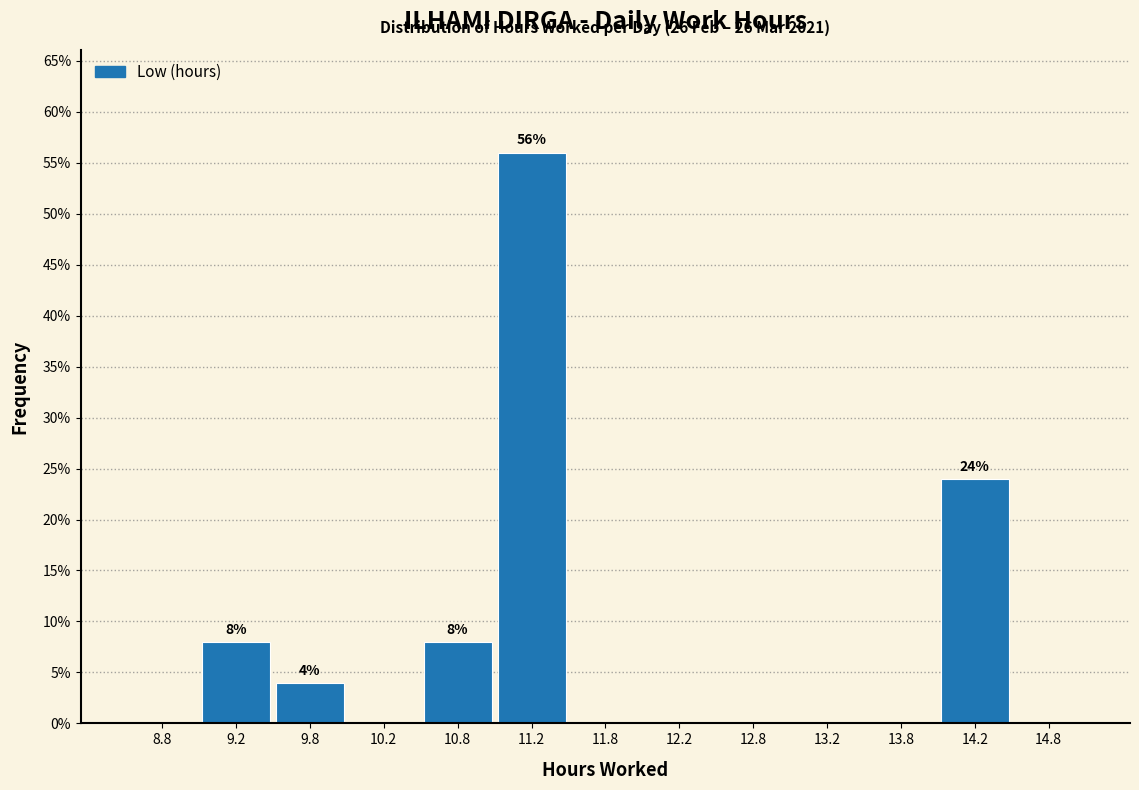

Over which range of the x-axis is the bar tallest?

11.0 to 11.5